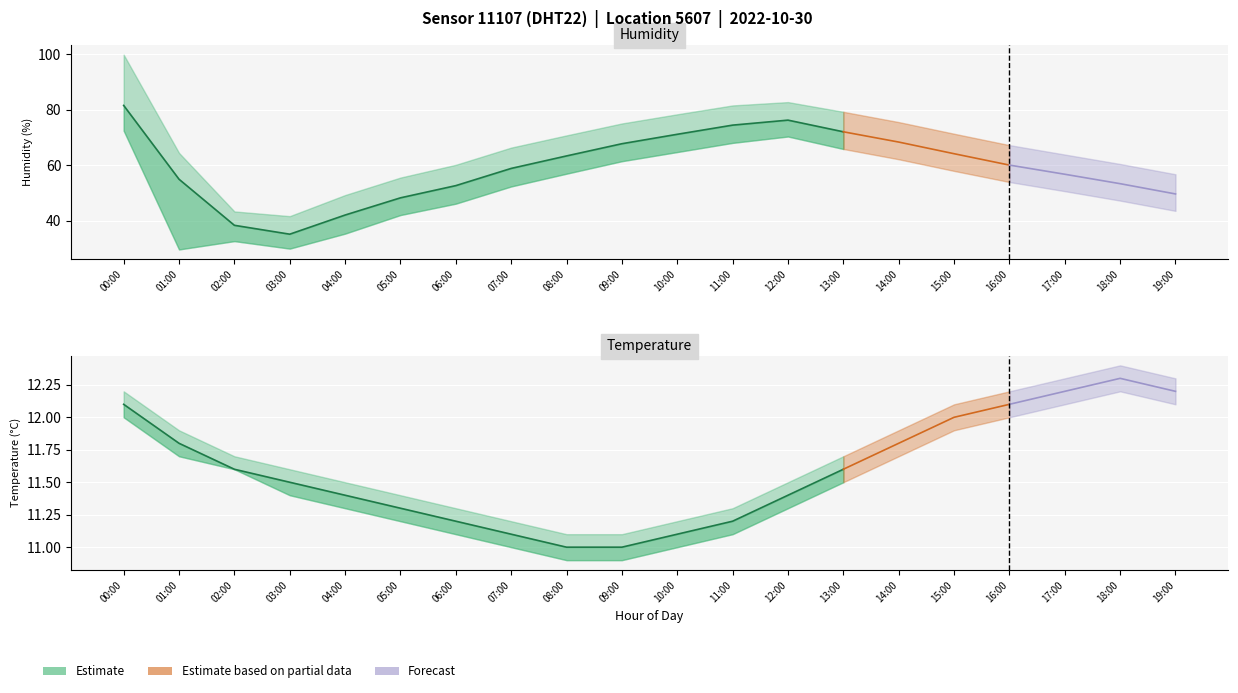

Is the value of humidity_lower at 12:00 greater than the value of humidity_estimate at 16:00?

Yes